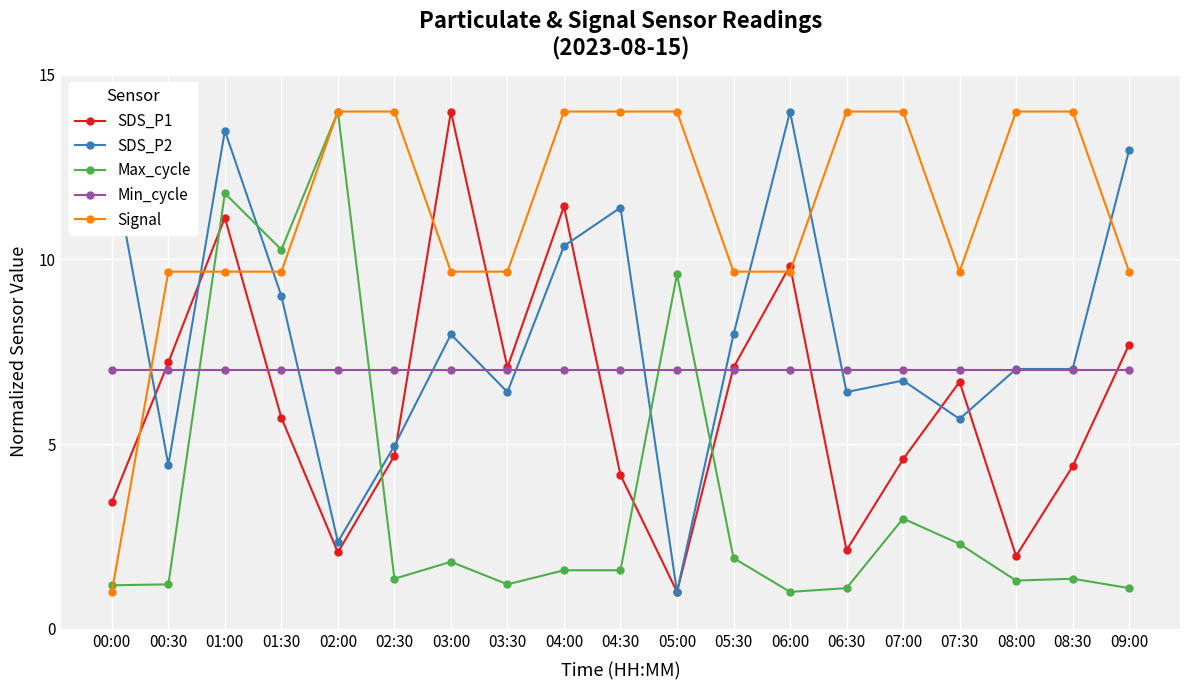

What is the total value across all series at 09:00?

38.4